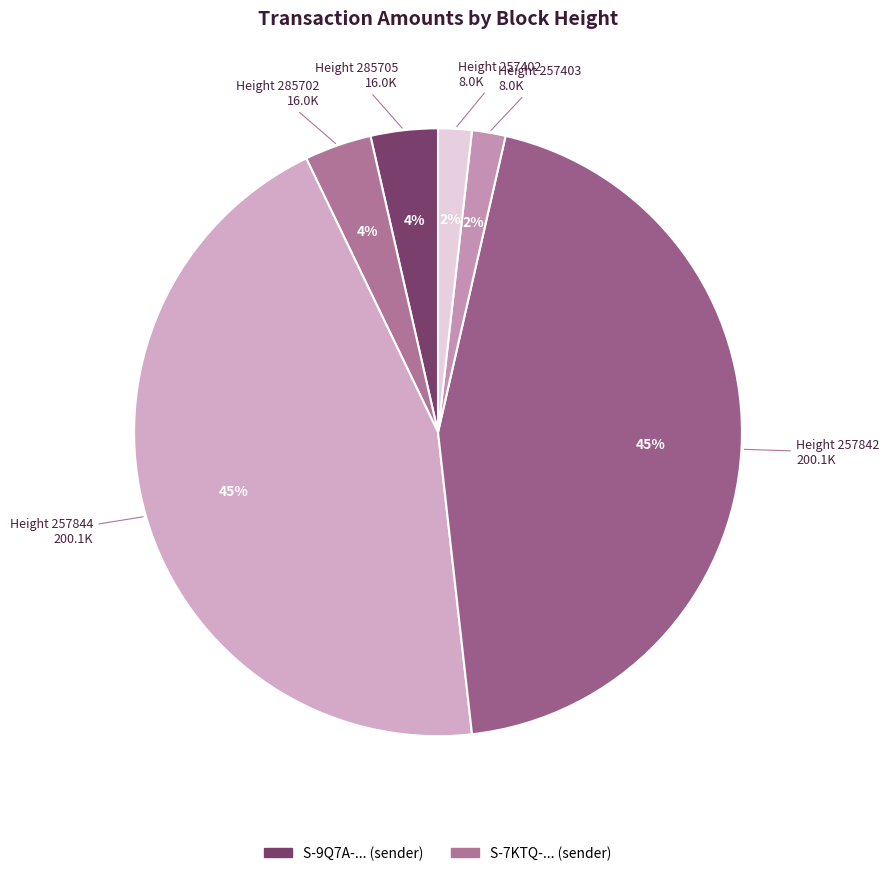

Rank the categories by value from highest to lowest.

257842, 257844, 285702, 285705, 257402, 257403